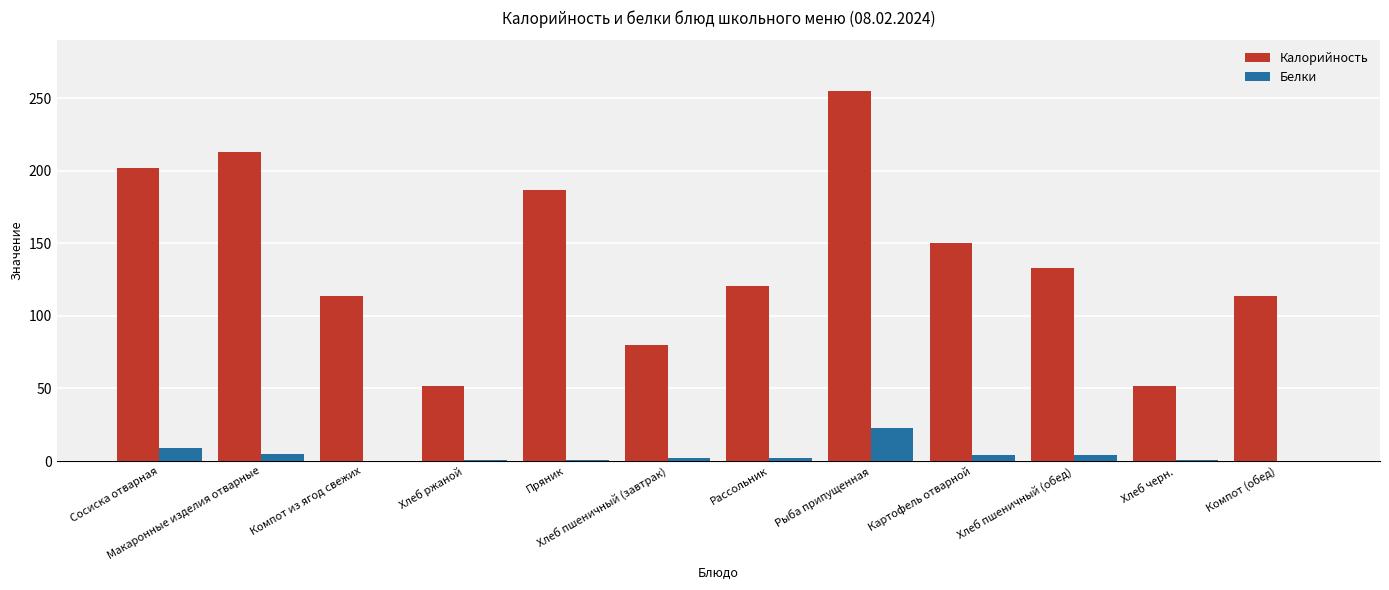

At which label is Калорийность closest to 153?

Картофель отварной